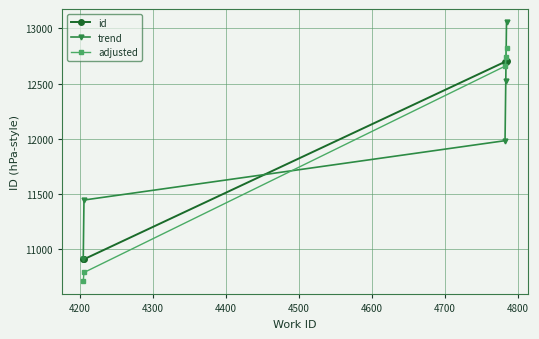

How many categories are shown in the chart?

5